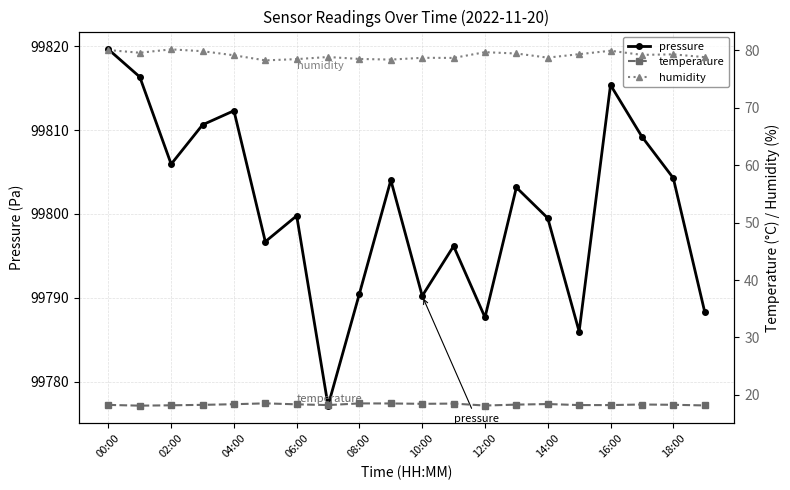

What are all the series names shown in the legend?

pressure, temperature, humidity